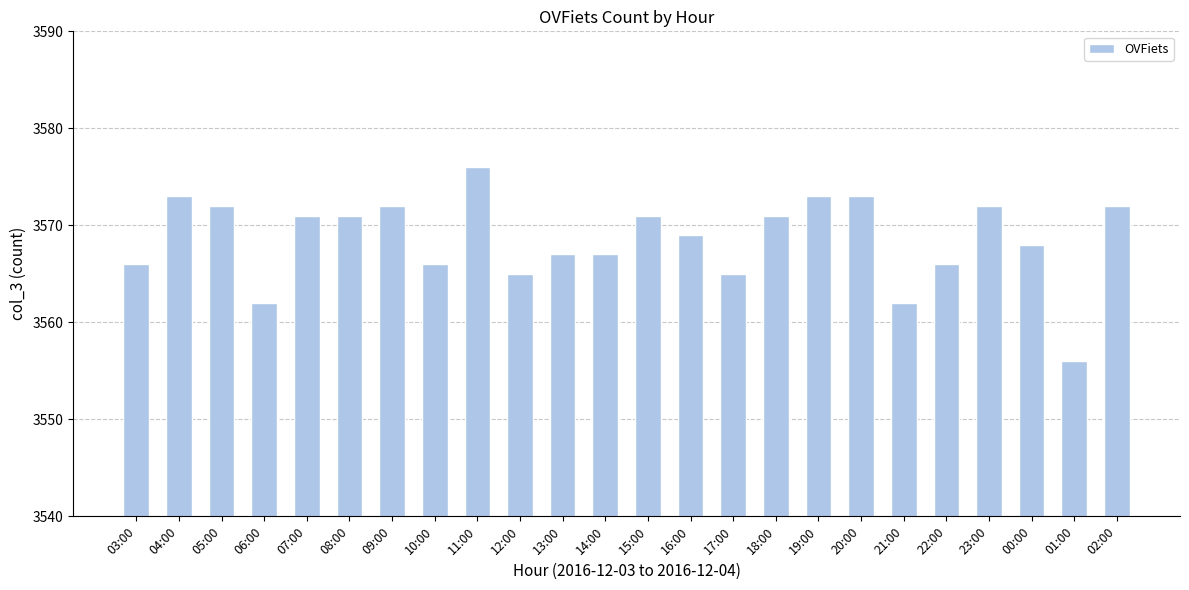

What is the ratio of the value at 13:00 to the value at 18:00?

1.0